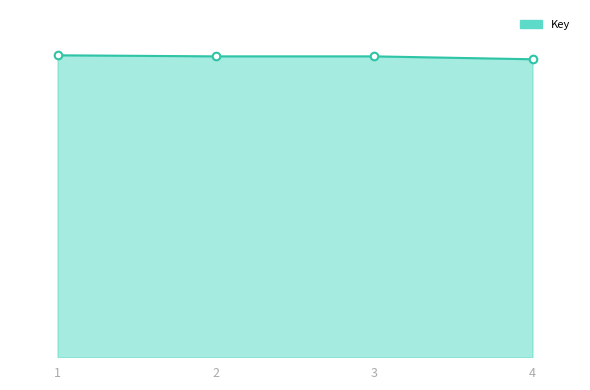

Does the chart have visible grid lines?

No